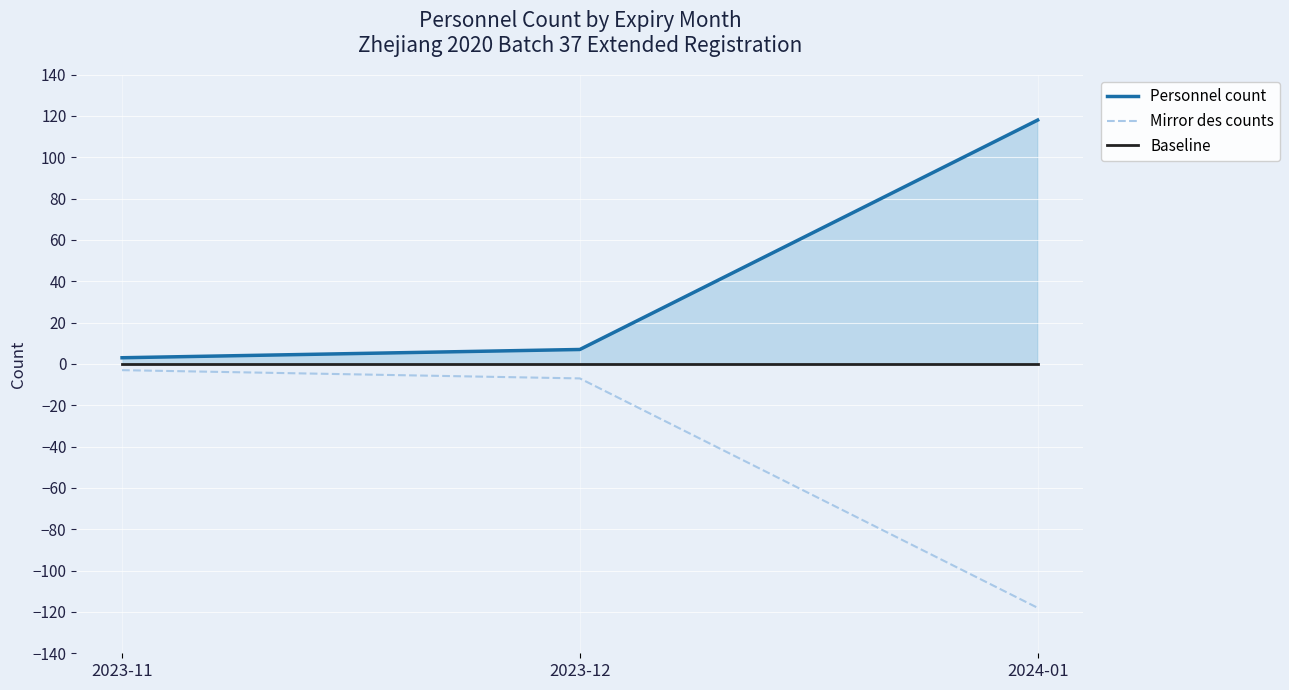

Where does the Mirror des counts series first go above -7?

2023-11